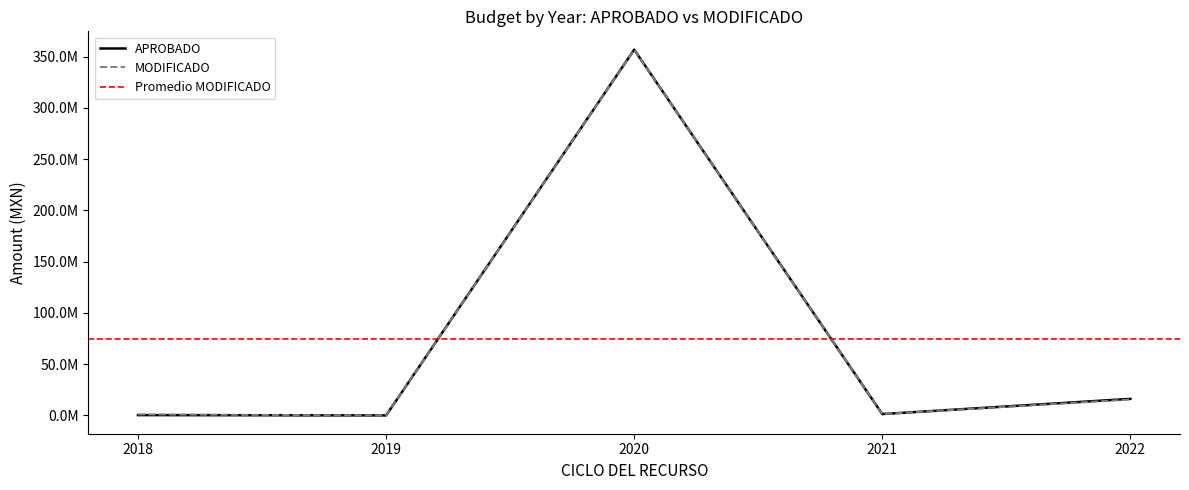

List the series in order of their peak value, highest first.

APROBADO, MODIFICADO